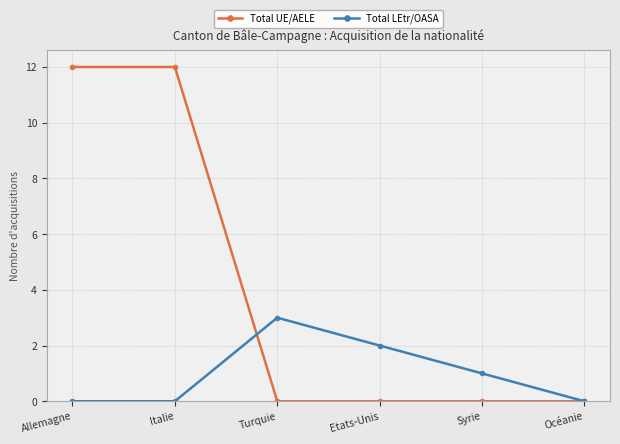

How many lines are shown in the chart?

2